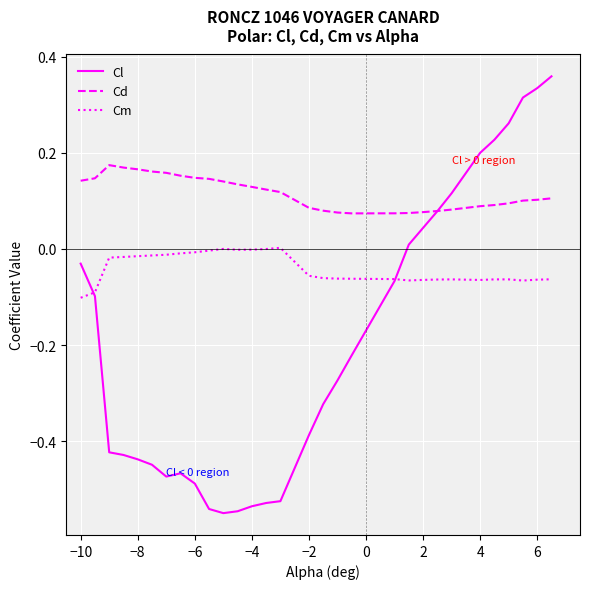

List the series in order of their overall mean, highest first.

Cd, Cm, Cl